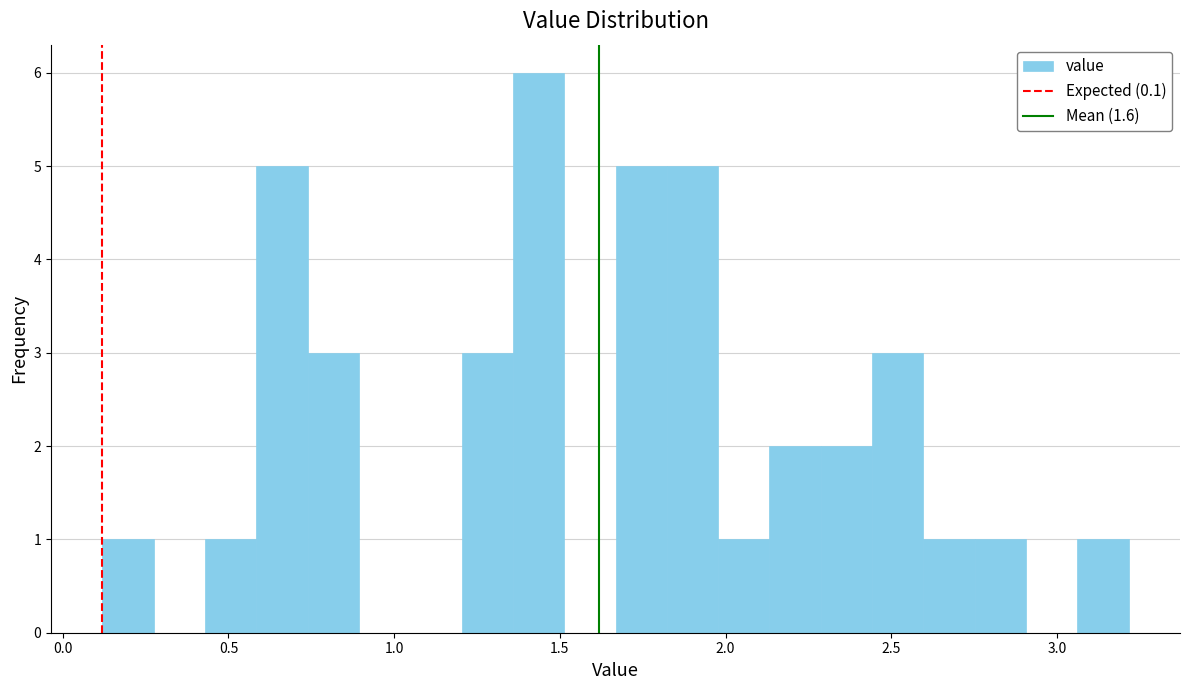

Around what value on the x-axis is the tallest bar? Give the approximate position of its centre, as read against the axis.

1.45